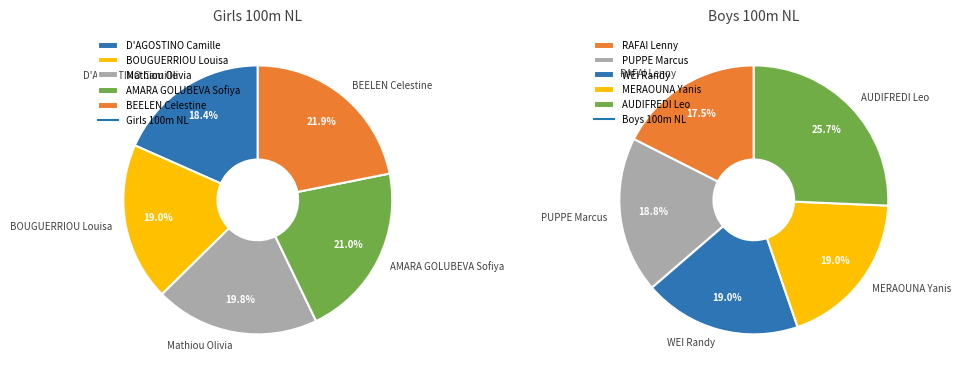

Rank the series by their average value, from lowest to highest.

Girls 100m NL, Boys 100m NL